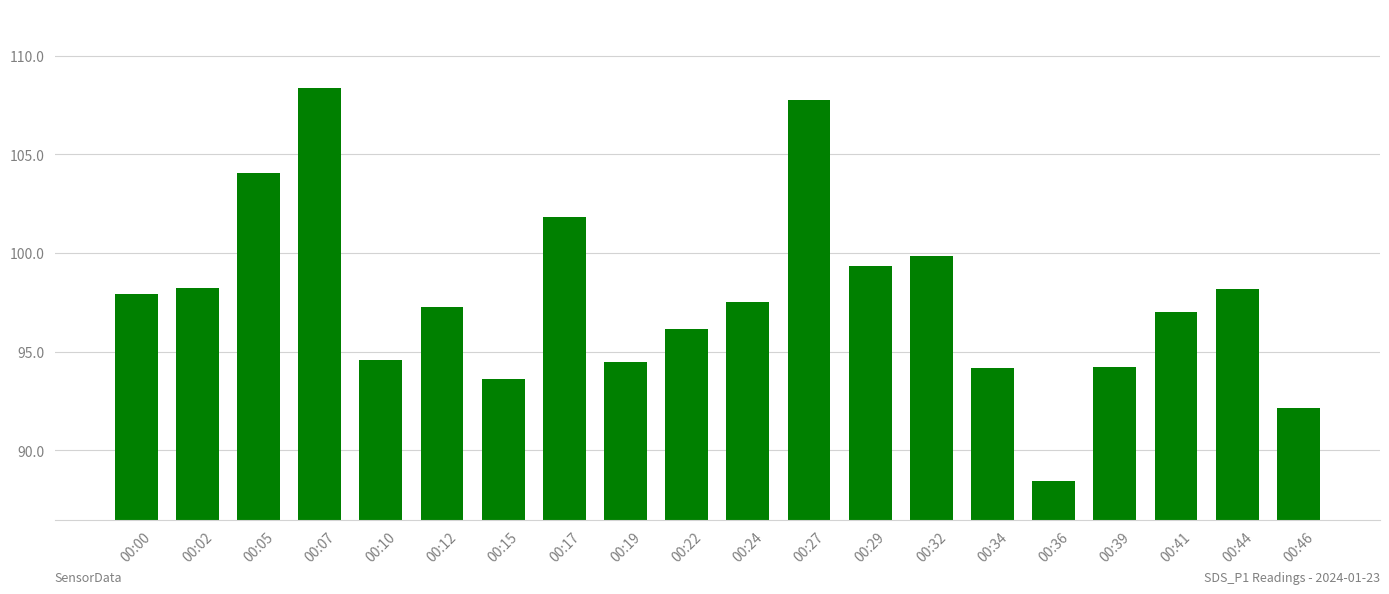

The chart shows a value of 119.0 at 00:36. True or false?

False